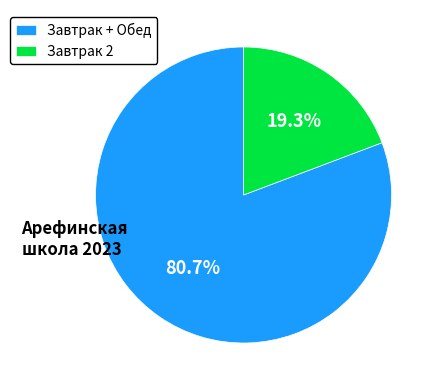

How many slices are in this pie chart?

2